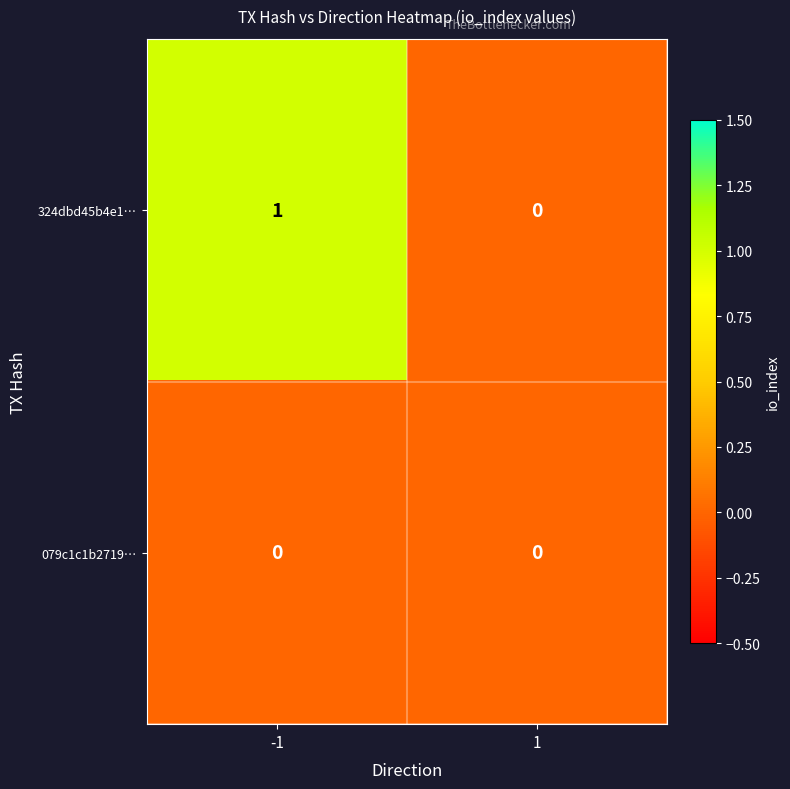

What is the maximum value shown in the chart?

1